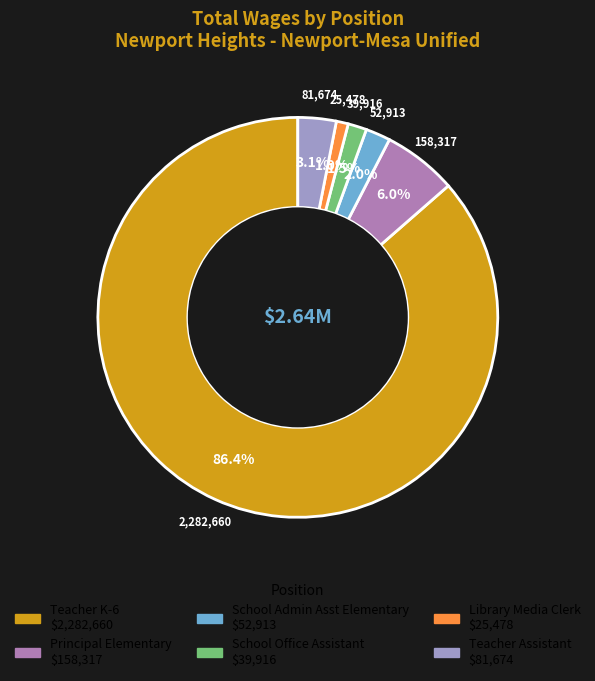

Is School Admin Asst Elementary the majority of the pie?

No